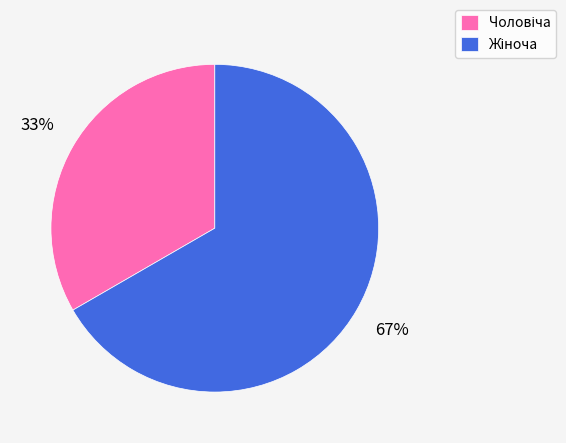

Is there a majority slice in this chart?

Yes